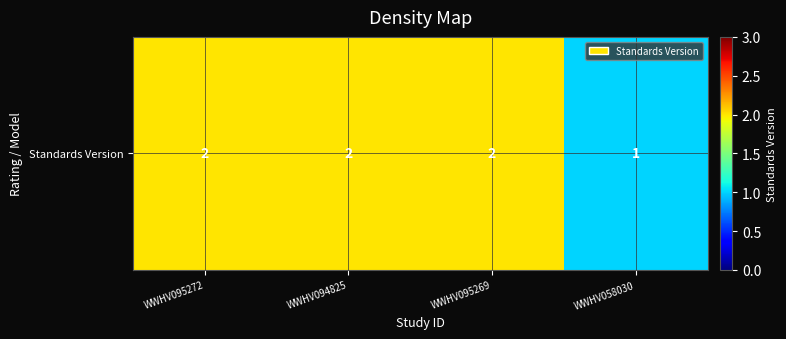

Reading left to right, transcribe all the data shown in this chart.

2	2	2	1